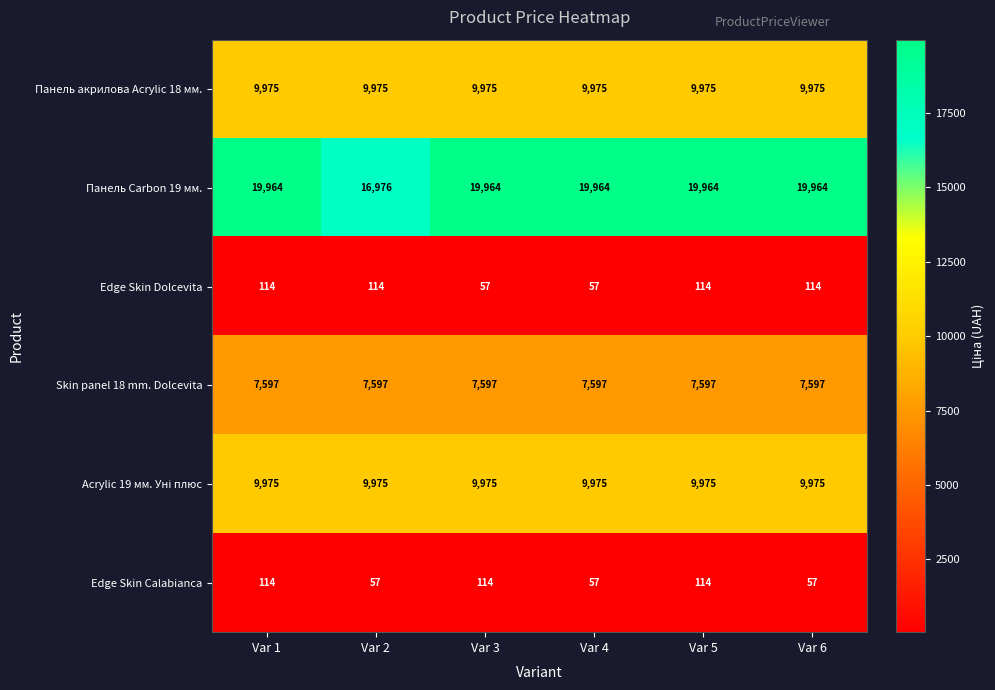

What is the approximate value of Панель акрилова Acrylic 18 мм. at Var 4?

9975